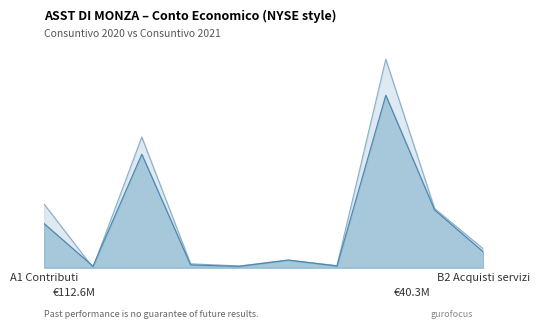

Reading right to left, transcribe all the data shown in this chart.

Bilancio Complessivo 2020: B2 Acquisti servizi=48063577	B1 Acquisti beni=151449581	TOTALE A)=532870029	A9 Altri ricavi=5338281	A7 Quota contributi=19601696	A6 Compartecipazione=4564992	A5 Concorsi=10074973	A4 Ricavi prestazioni=334114668	A3 Utilizzo fondi=386541	A1 Contributi=162256446
Consuntivo Complessivo 2021: B2 Acquisti servizi=40297592	B1 Acquisti beni=147763131	TOTALE A)=440719578	A9 Altri ricavi=4383645	A7 Quota contributi=19620379	A6 Compartecipazione=3569823	A5 Concorsi=7215885	A4 Ricavi prestazioni=290125766	A3 Utilizzo fondi=4075064	A1 Contributi=112559834